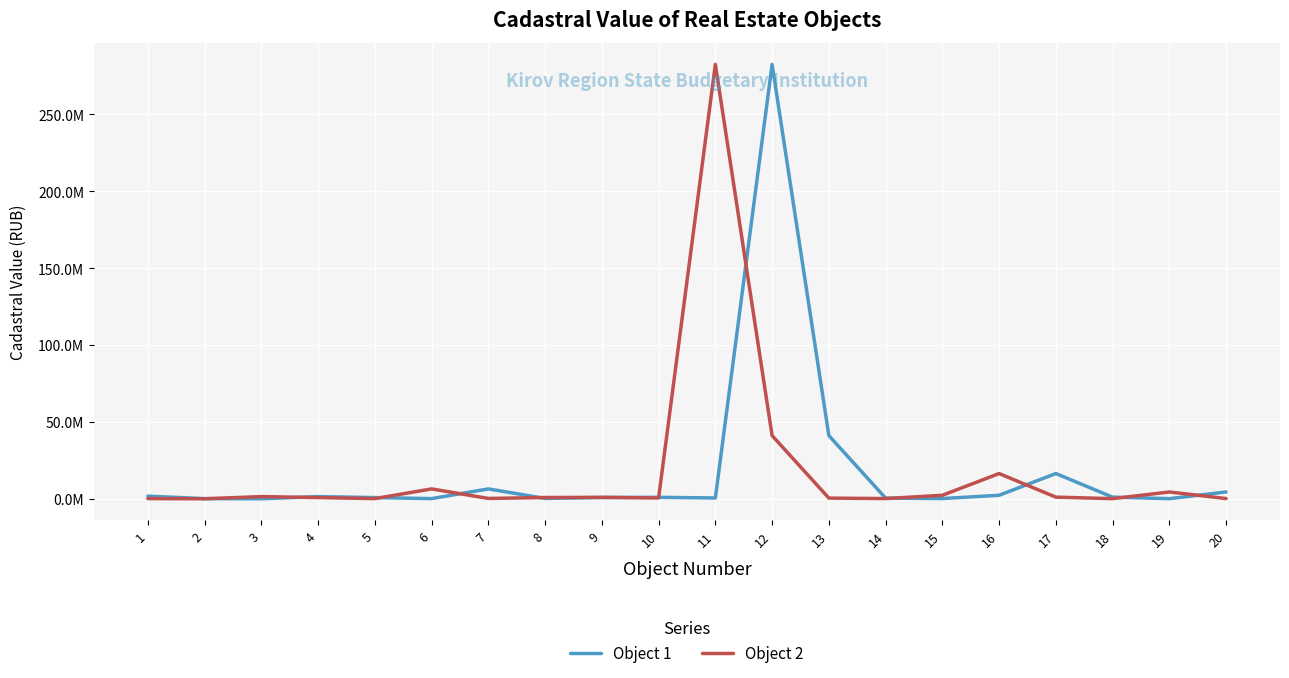

Does the chart display data point markers on the line(s)?

No